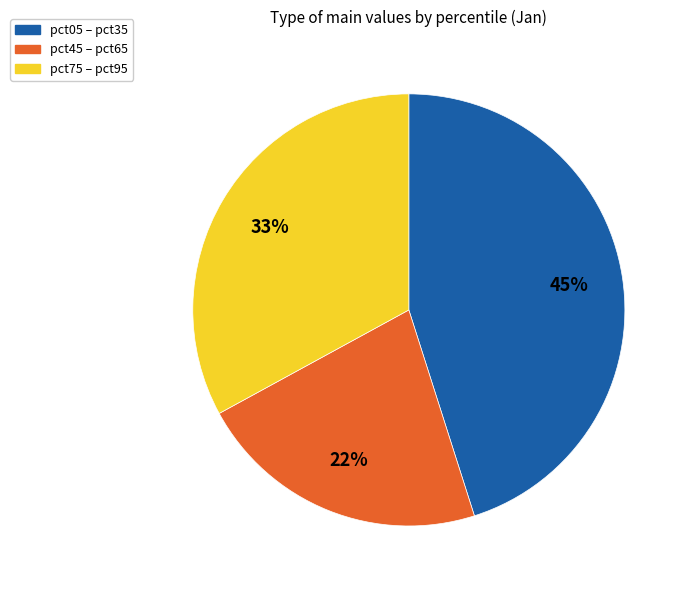

Rank the categories by value from lowest to highest.

pct45 – pct65, pct75 – pct95, pct05 – pct35